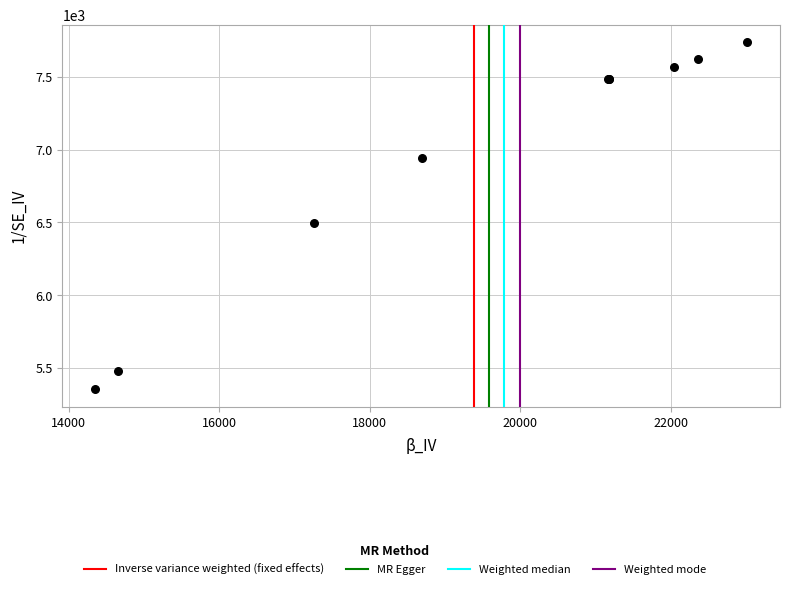

What Y value in the scatter plot is closest to 6546?

6493